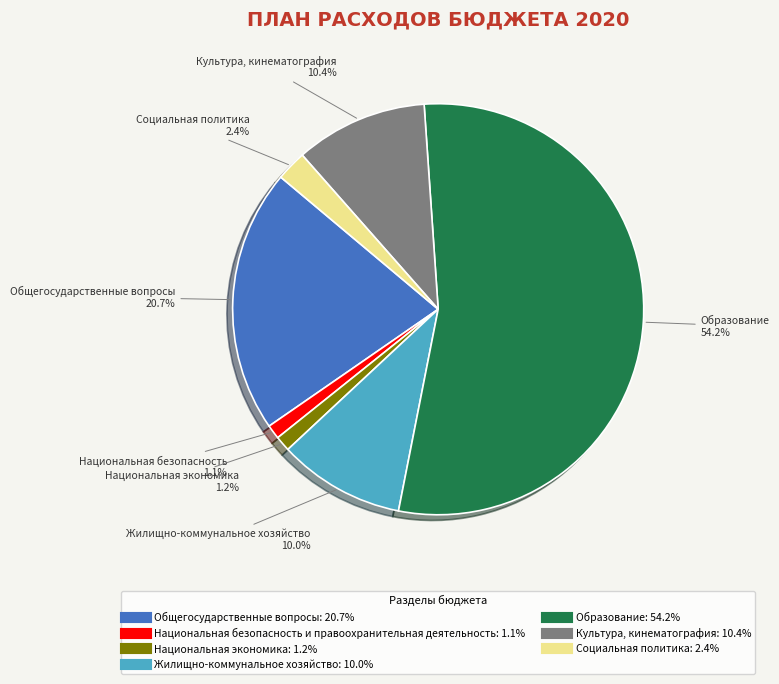

The Общегосударственные вопросы slice represents 21% of the pie. True or false?

True